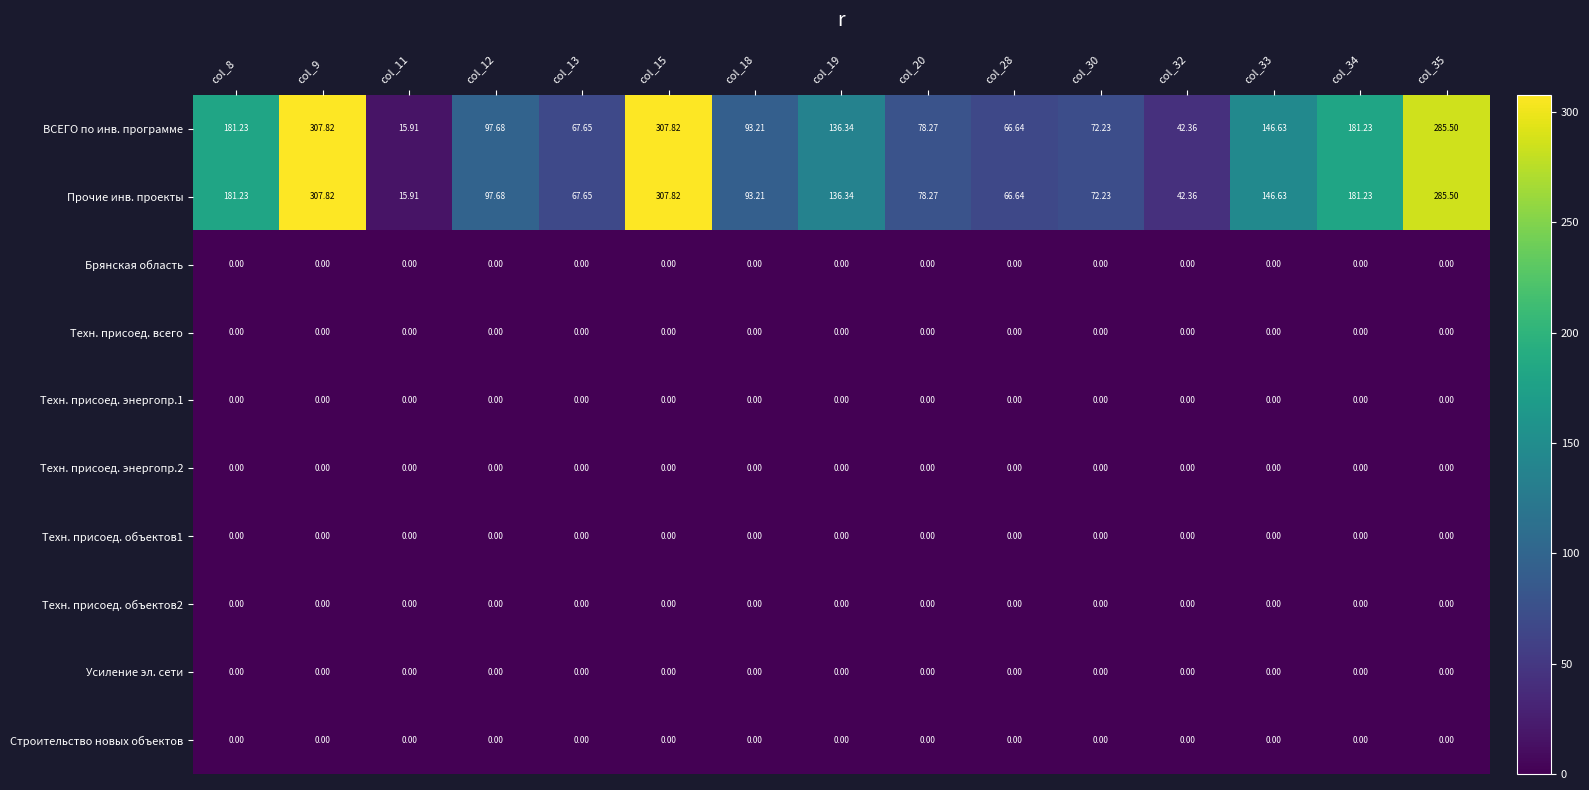

Is the value of Техн. присоед. энергопр.2 at col_11 greater than the value of Прочие инв. проекты at col_30?

No